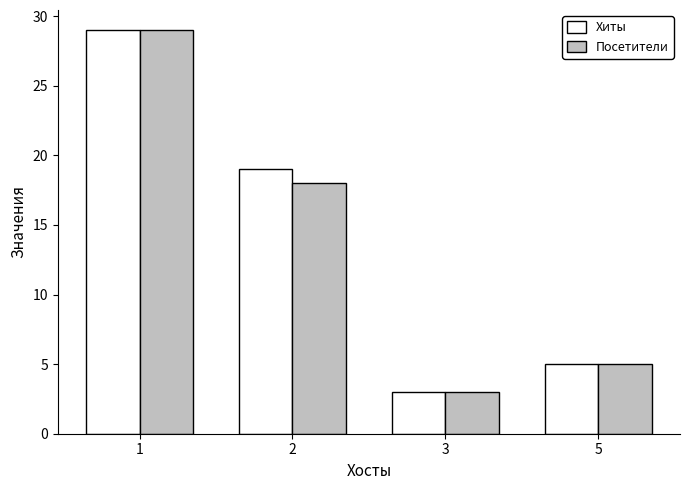

Reading left to right, transcribe all the data shown in this chart.

Хиты: 1=29	2=19	3=3	5=5
Посетители: 1=29	2=18	3=3	5=5